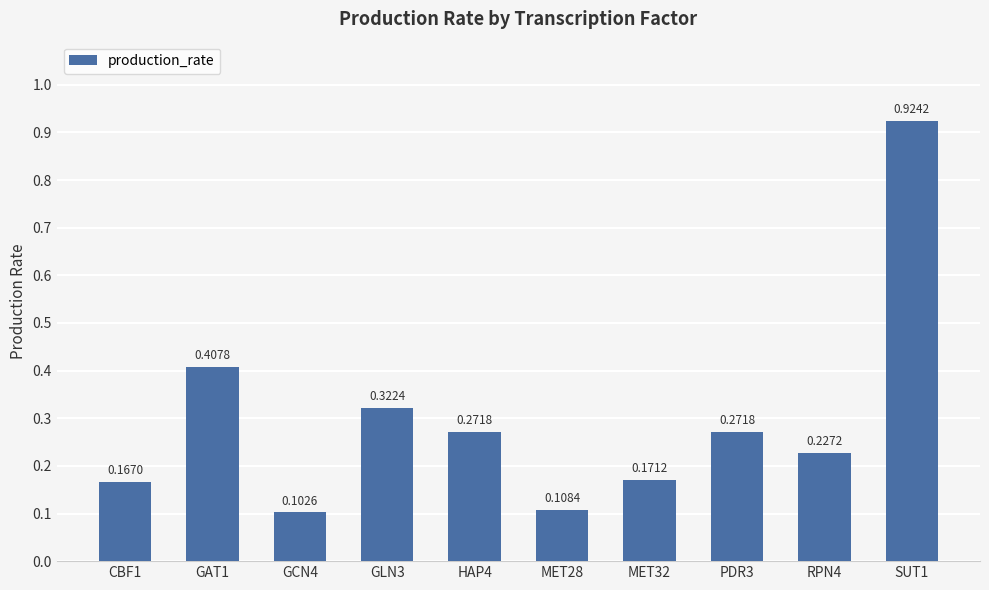

What is the difference between the maximum and minimum values?

0.8